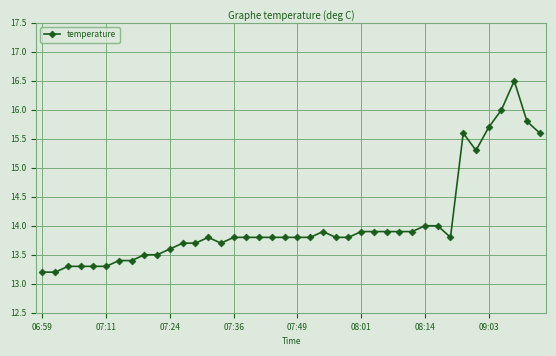

What is the value of the 1st point from the left?

13.2